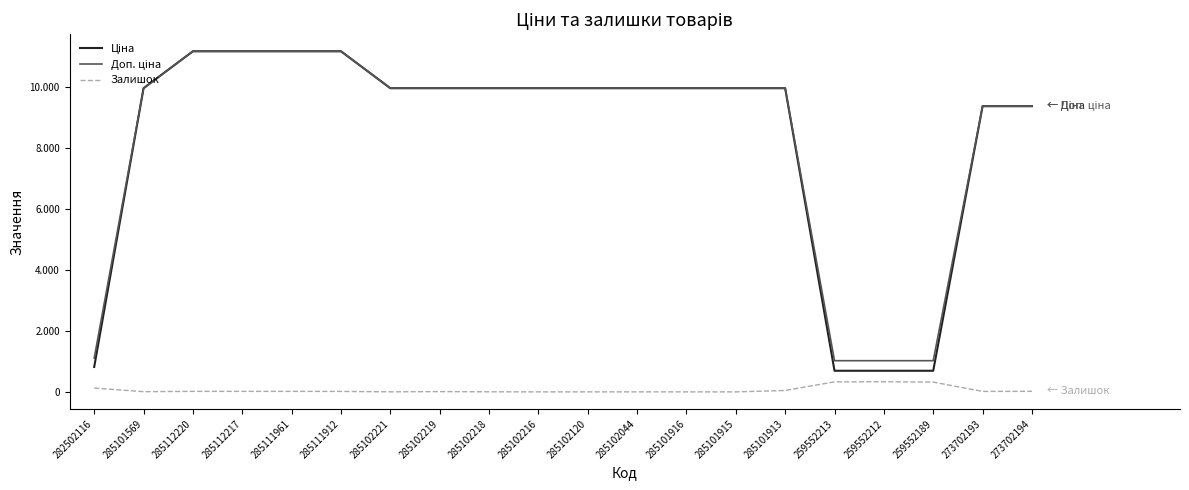

Does the chart have visible grid lines?

No